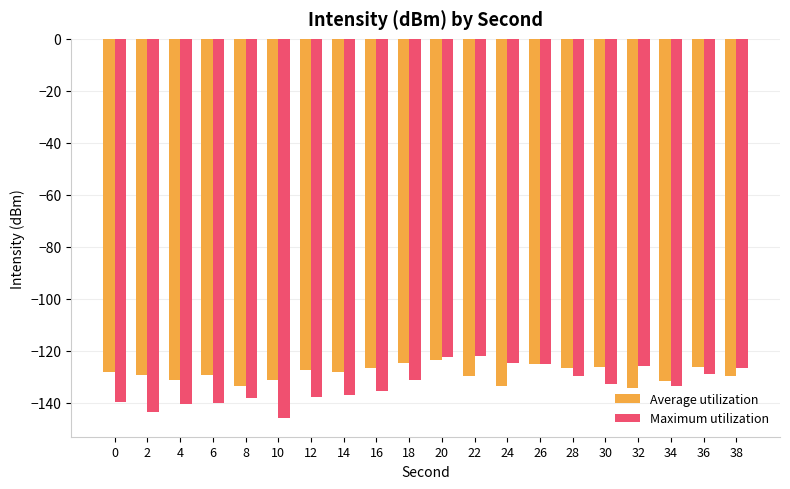

How many groups of bars are there?

20